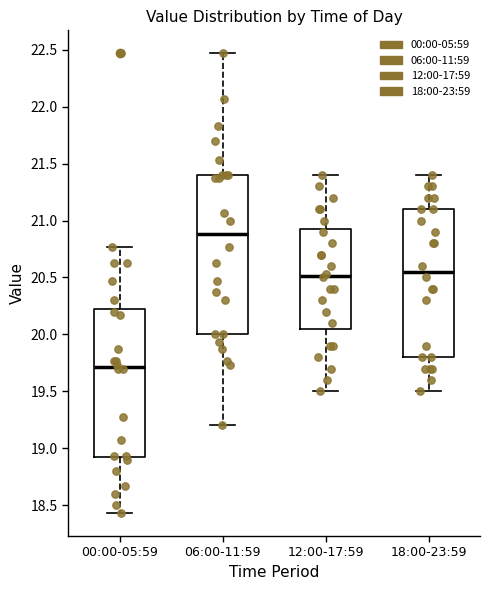

Where does the upper whisker of the box for 12:00-17:59 end on the y-axis? The values are not printed on the chart, so give them approximately, as read against the axis.

21.40